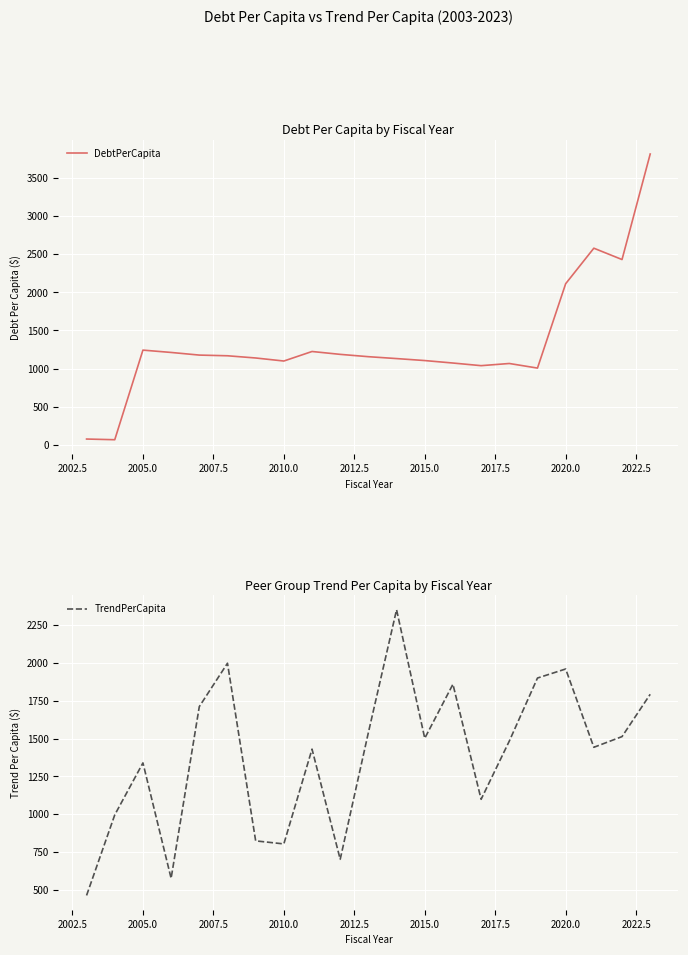

How many lines are shown in the chart?

2